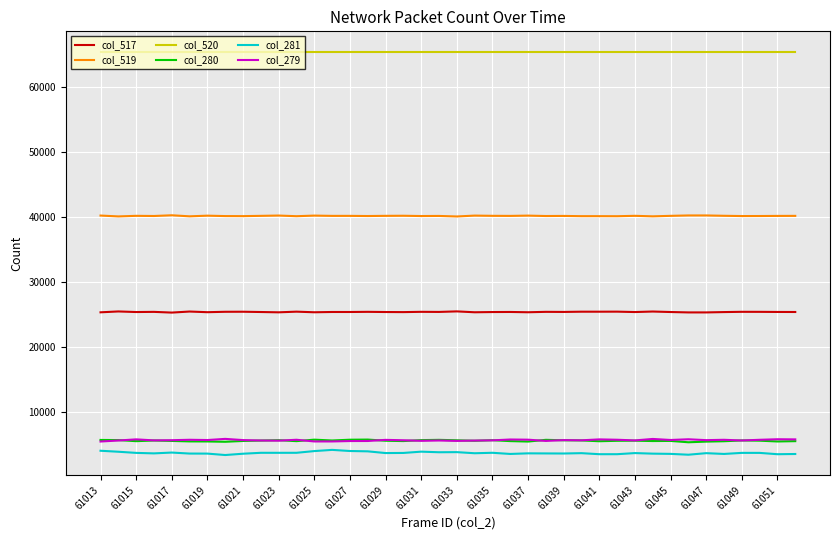

Does the chart display data point markers on the line(s)?

No